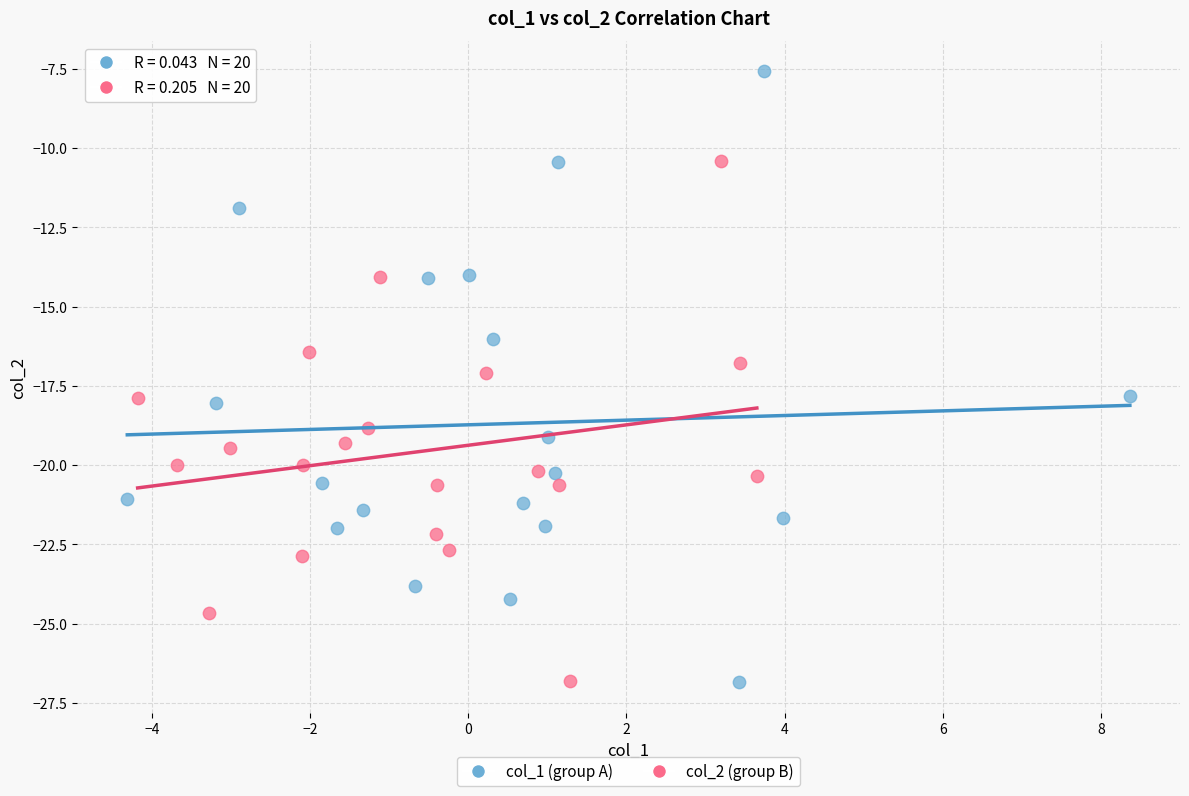

Which series contains the highest Y value?

col_1 (group A)